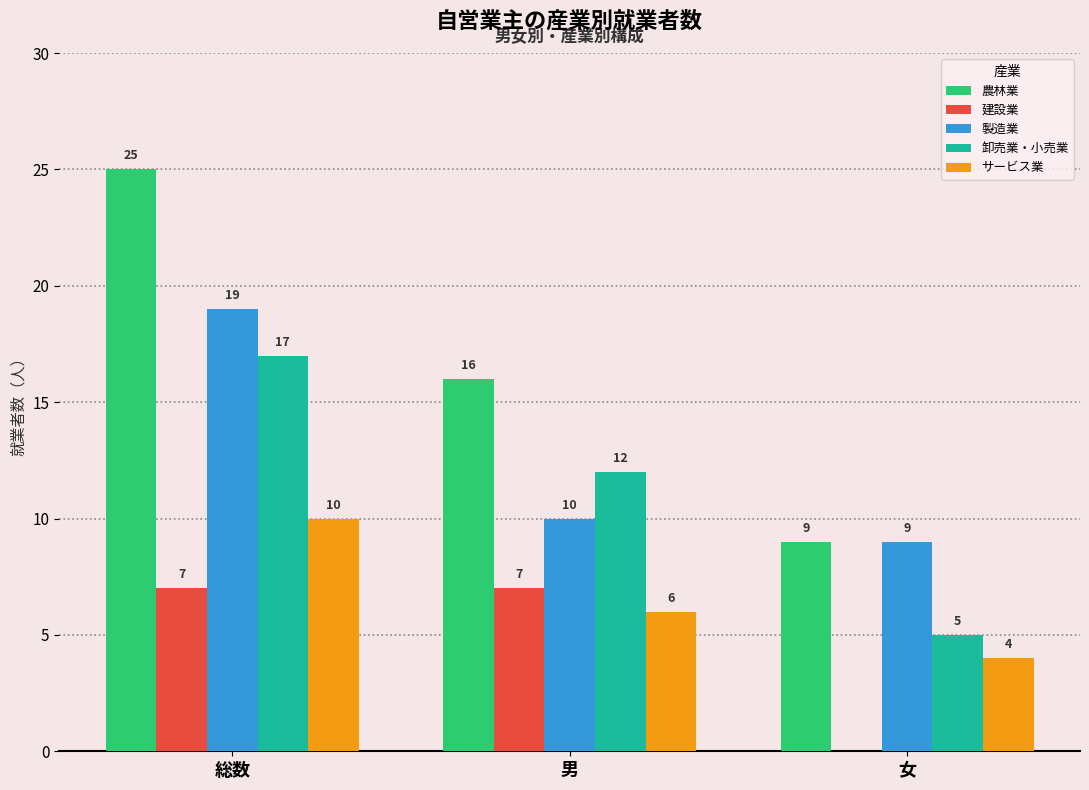

Between 総数 and 女, which series saw the biggest shift?

農林業